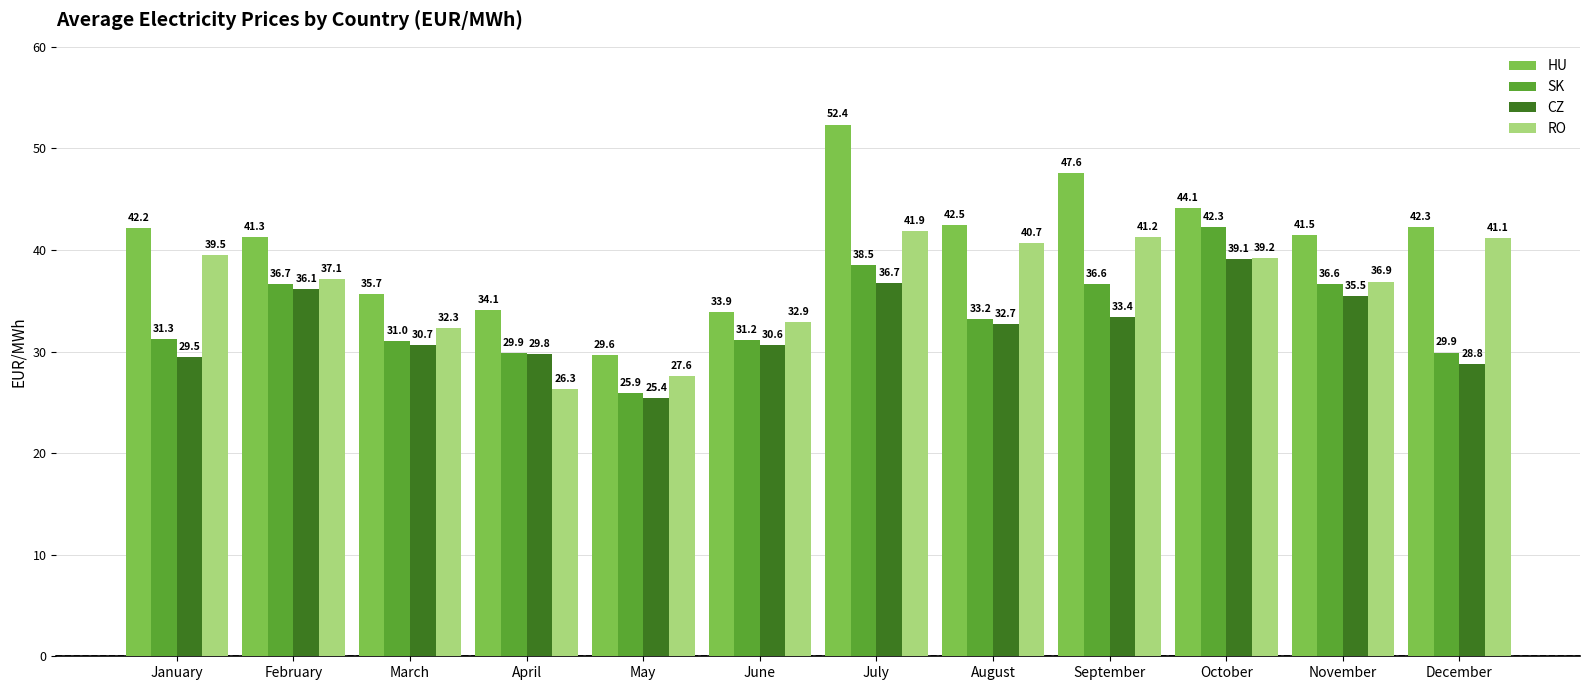

What is the difference between the highest and lowest values at July?

15.6